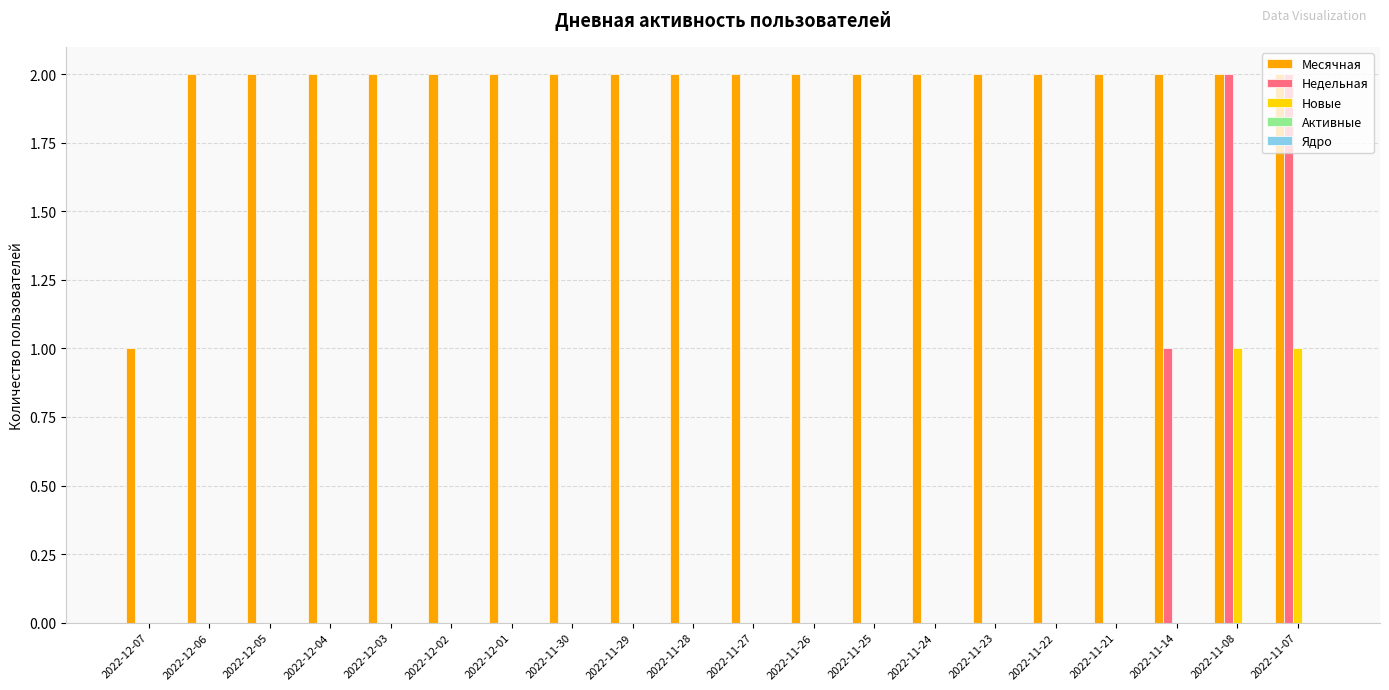

Are the bars grouped side by side (vs. stacked)?

Yes